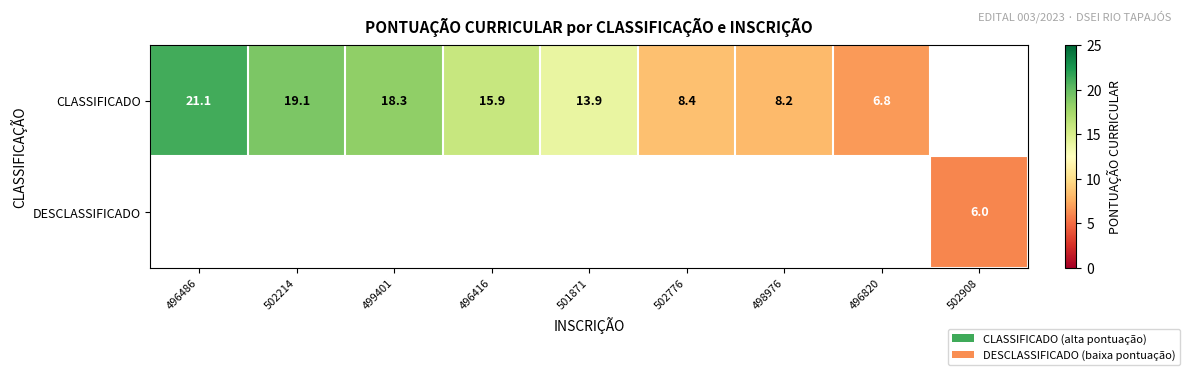

Is it true that CLASSIFICADO equals 8.4 at 502776?

True